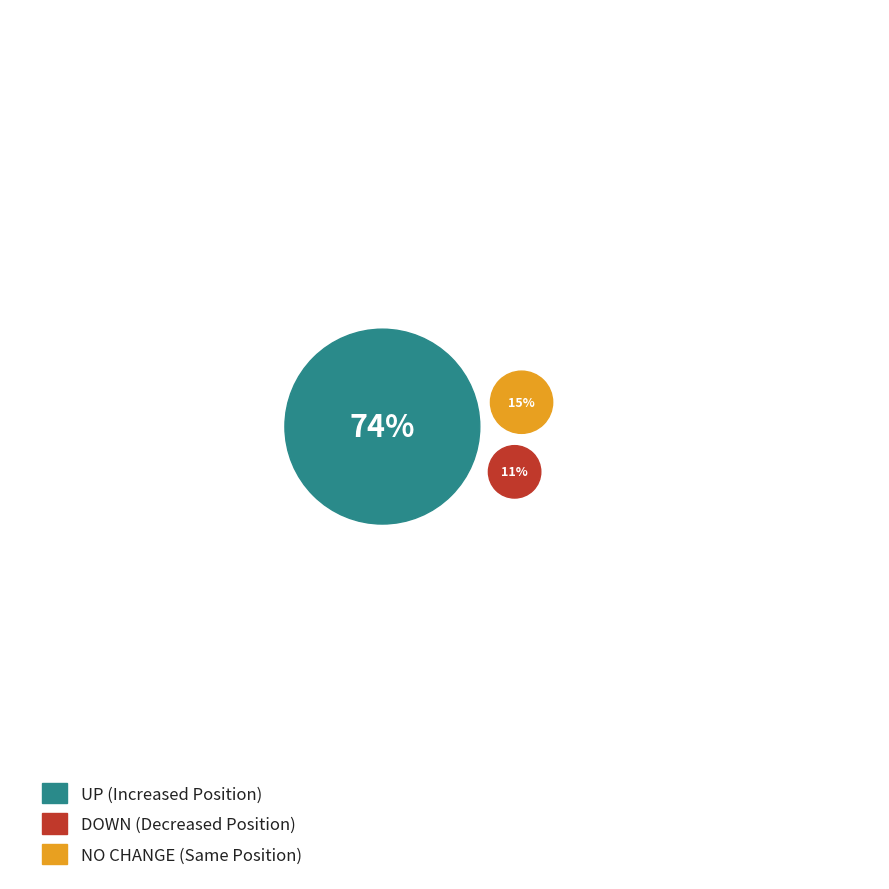

To the nearest percent, what is the combined percentage of down and up?

85%